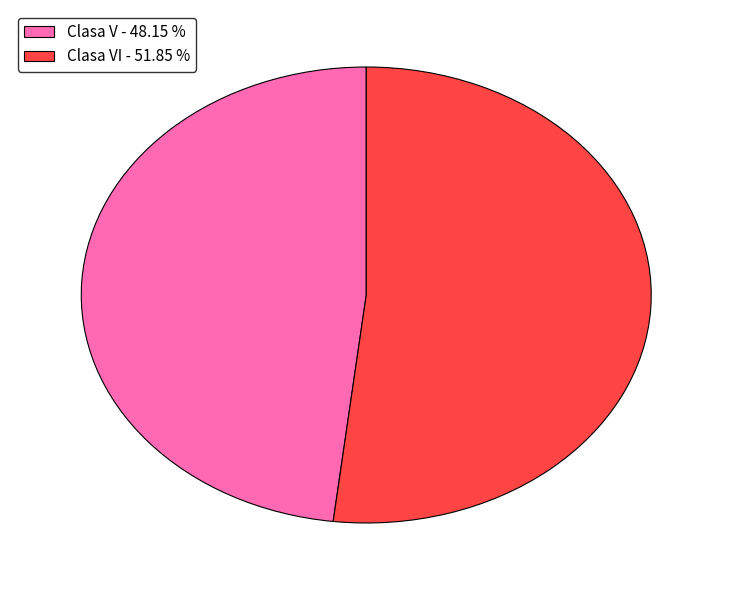

Do Clasa VI - 51.85 % and Clasa V - 48.15 % together represent more than half of the pie?

Yes